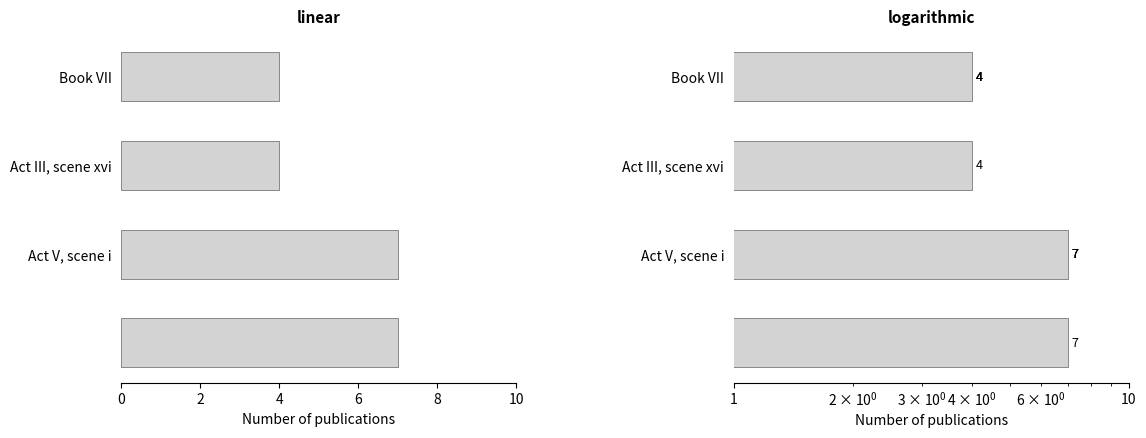

The chart shows a value of 4 at Act III, scene xvi. True or false?

True